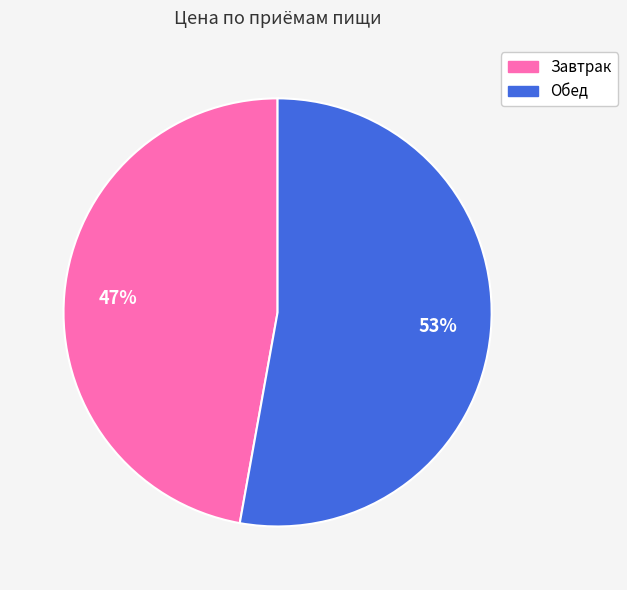

To the nearest percent, what is the difference between the largest and smallest slice percentages?

6%